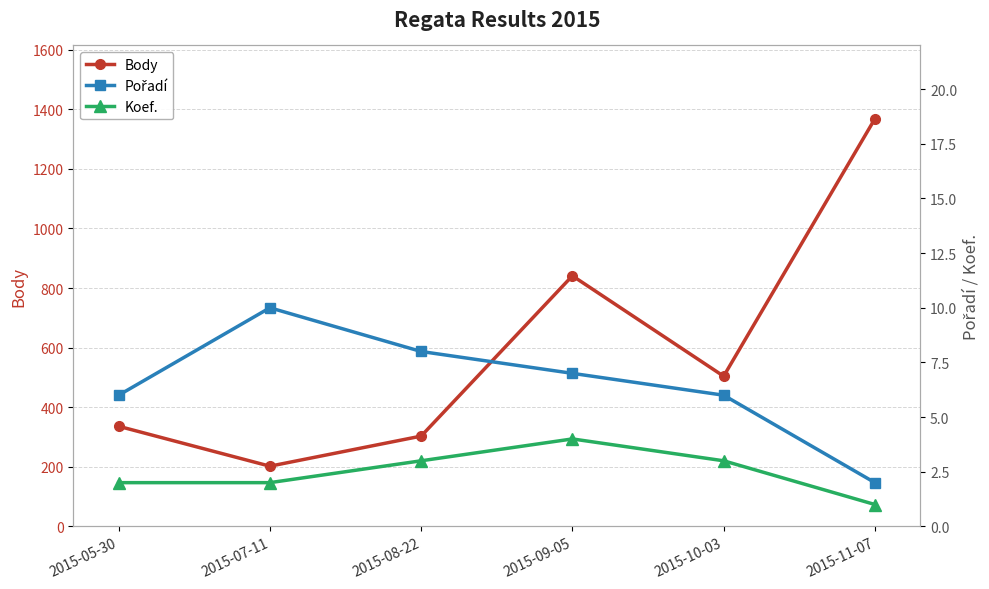

Rank the series at 2015-10-03 from lowest to highest value.

Koef., Pořadí, Body